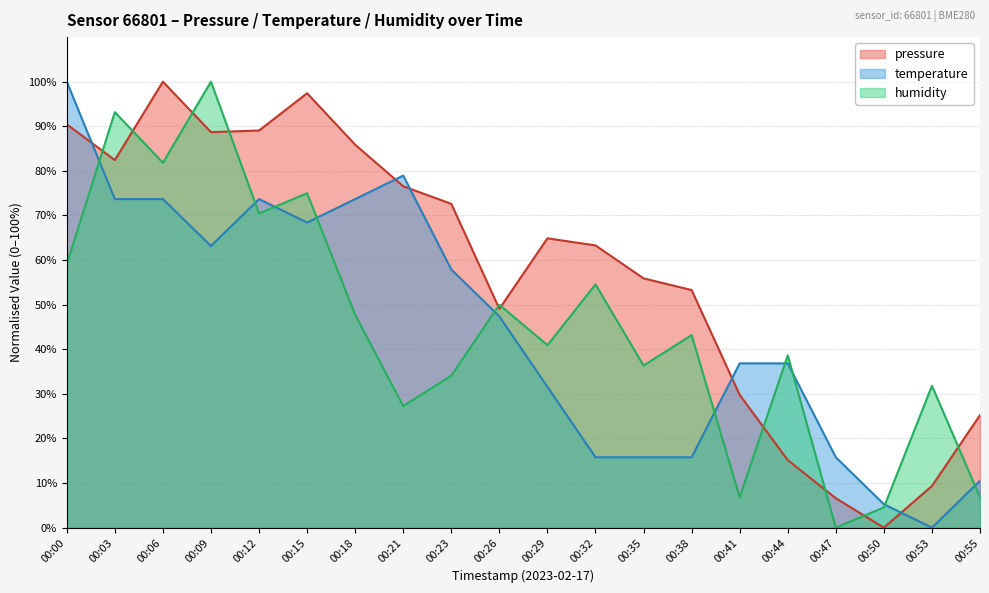

List the series in order of their peak value, highest first.

pressure, temperature, humidity